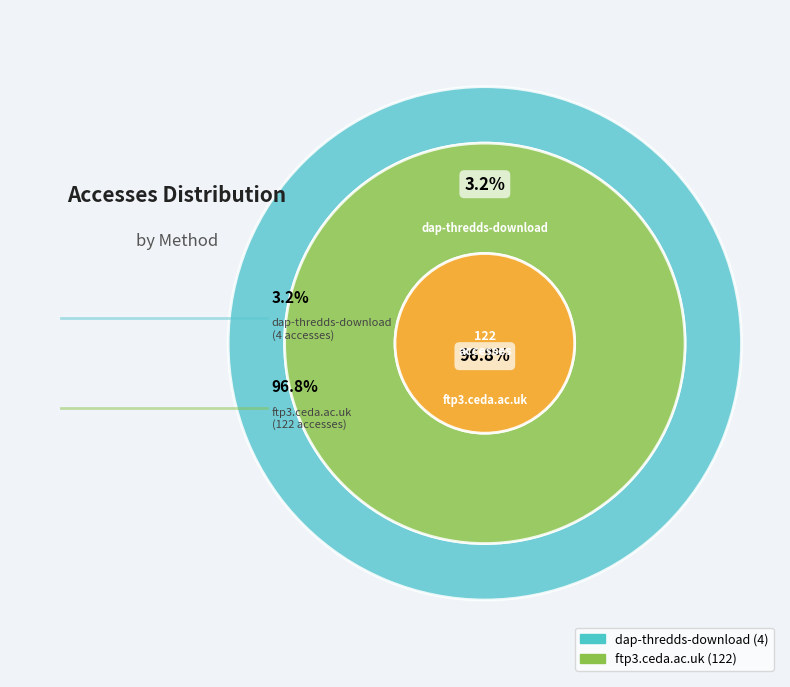

Is dap-thredds-download the majority of the pie?

No